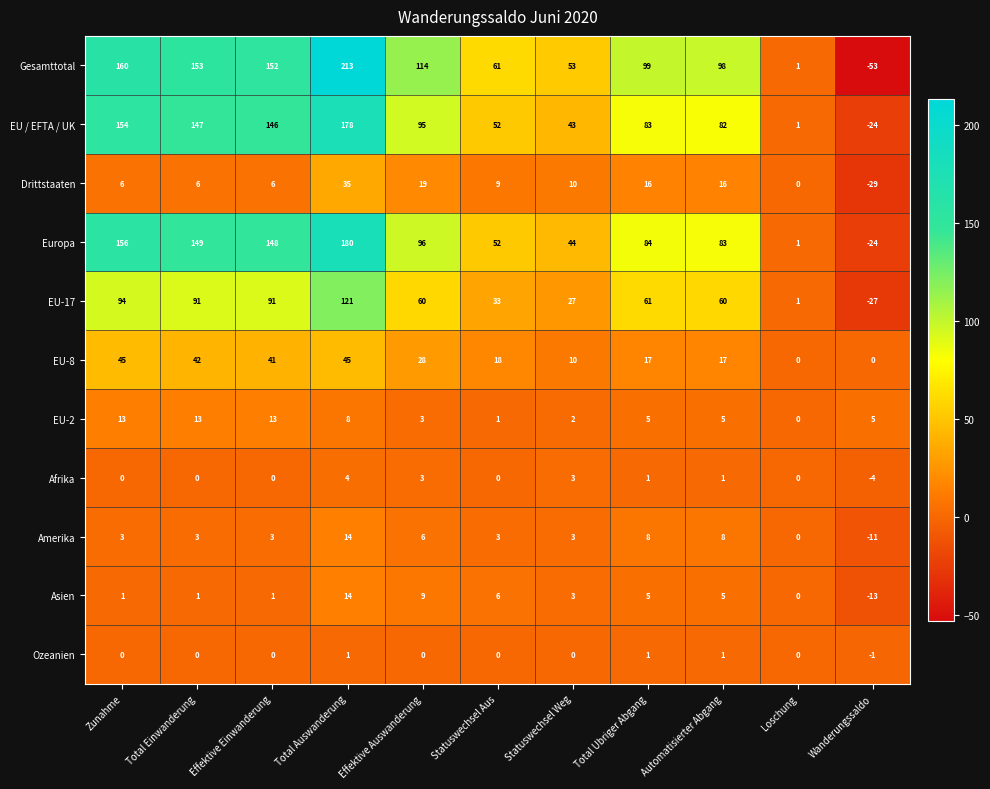

Which series changed the most between Zunahme and Effektive Auswanderung?

Europa